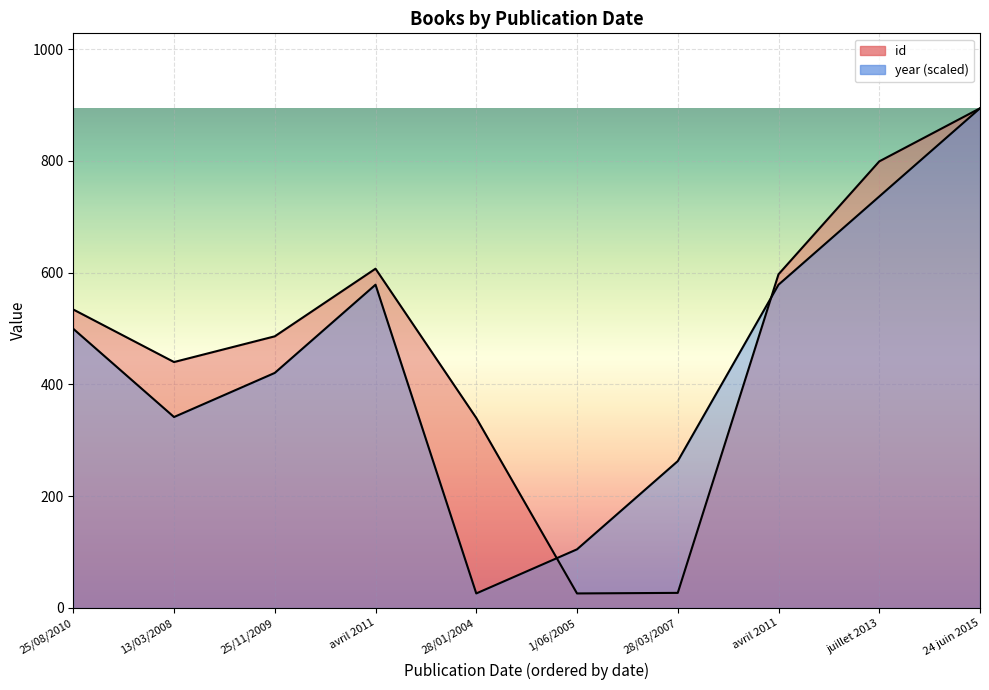

At which label does id reach its peak?

24 juin 2015